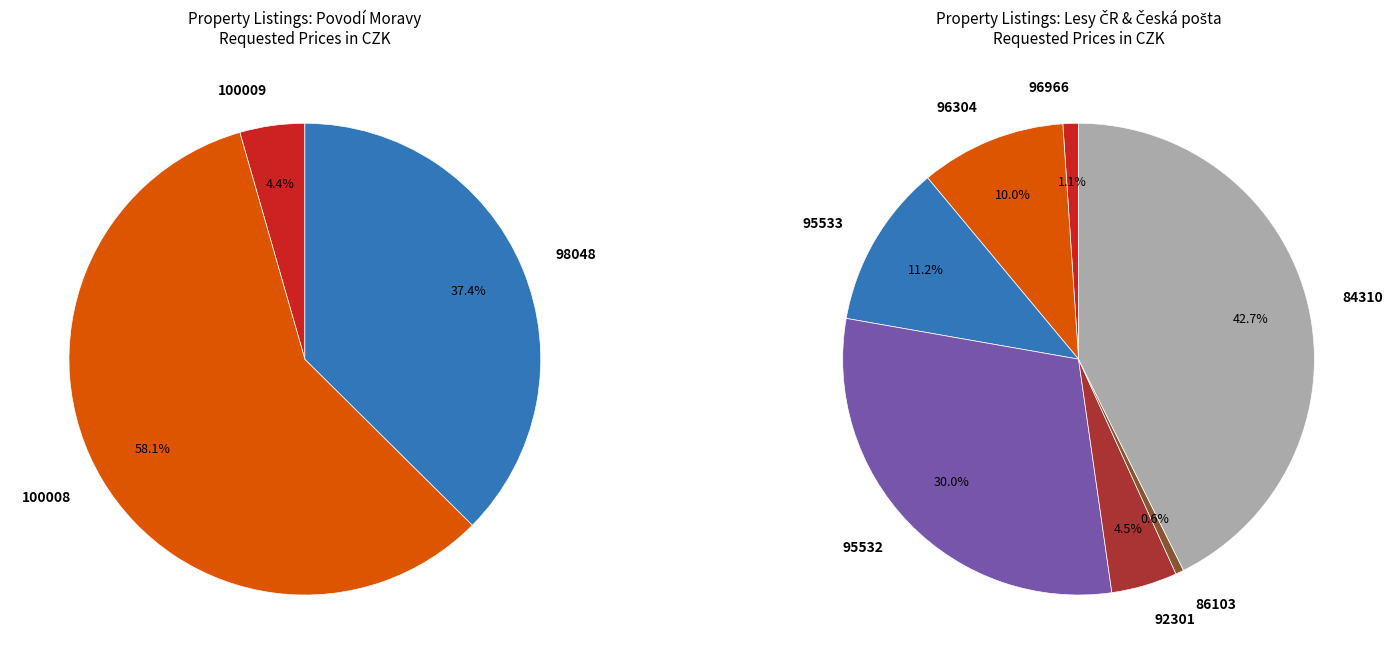

What is the smallest slice in the pie chart?

100009